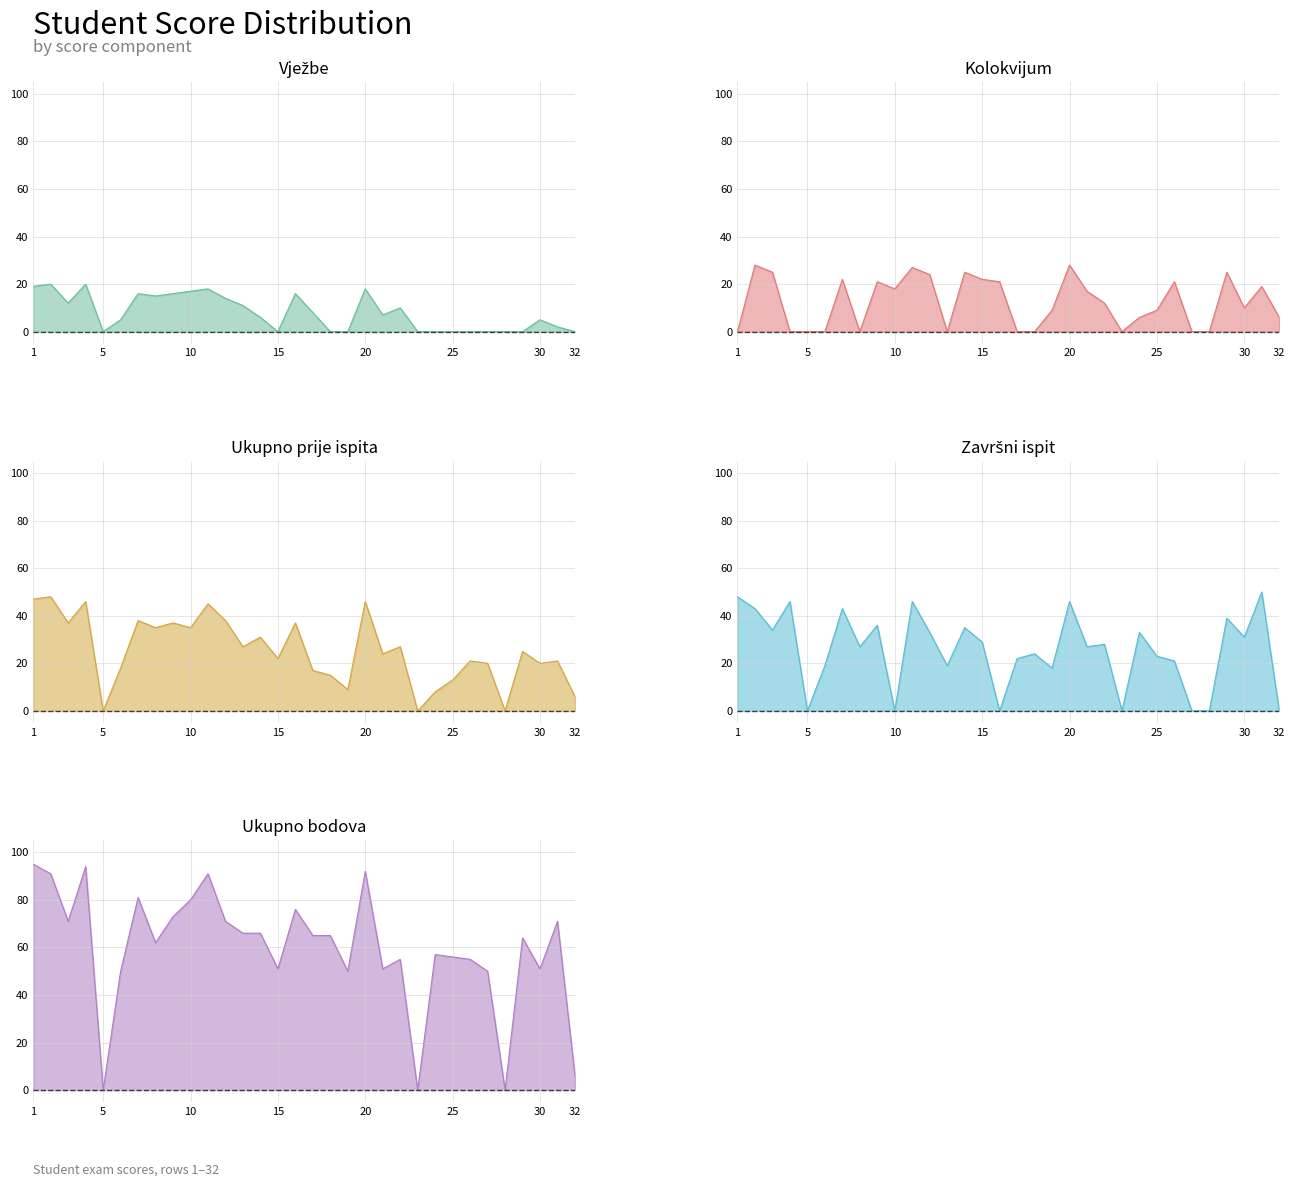

At 8, list the series in order from smallest to largest.

Kolokvijum, Vježbe, Završni ispit, Ukupno prije ispita, Ukupno bodova